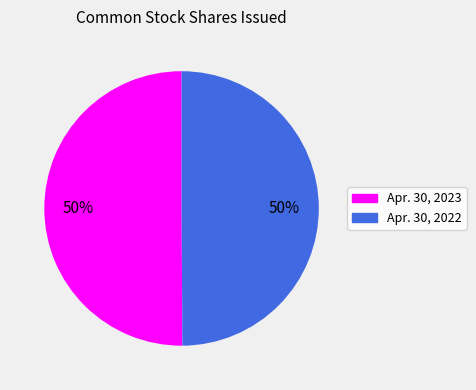

The Apr. 30, 2022 slice represents 50% of the pie. True or false?

True